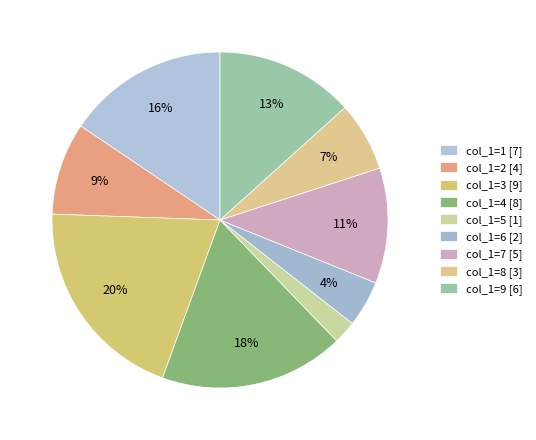

Rank the categories by value from lowest to highest.

col_1=5 [1], col_1=6 [2], col_1=8 [3], col_1=2 [4], col_1=7 [5], col_1=9 [6], col_1=1 [7], col_1=4 [8], col_1=3 [9]